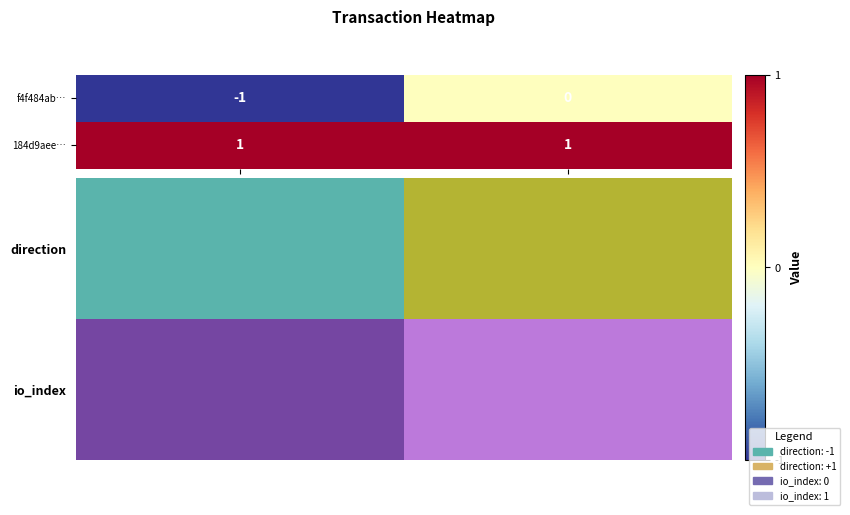

What is the sum of all 184d9aee… values?

2